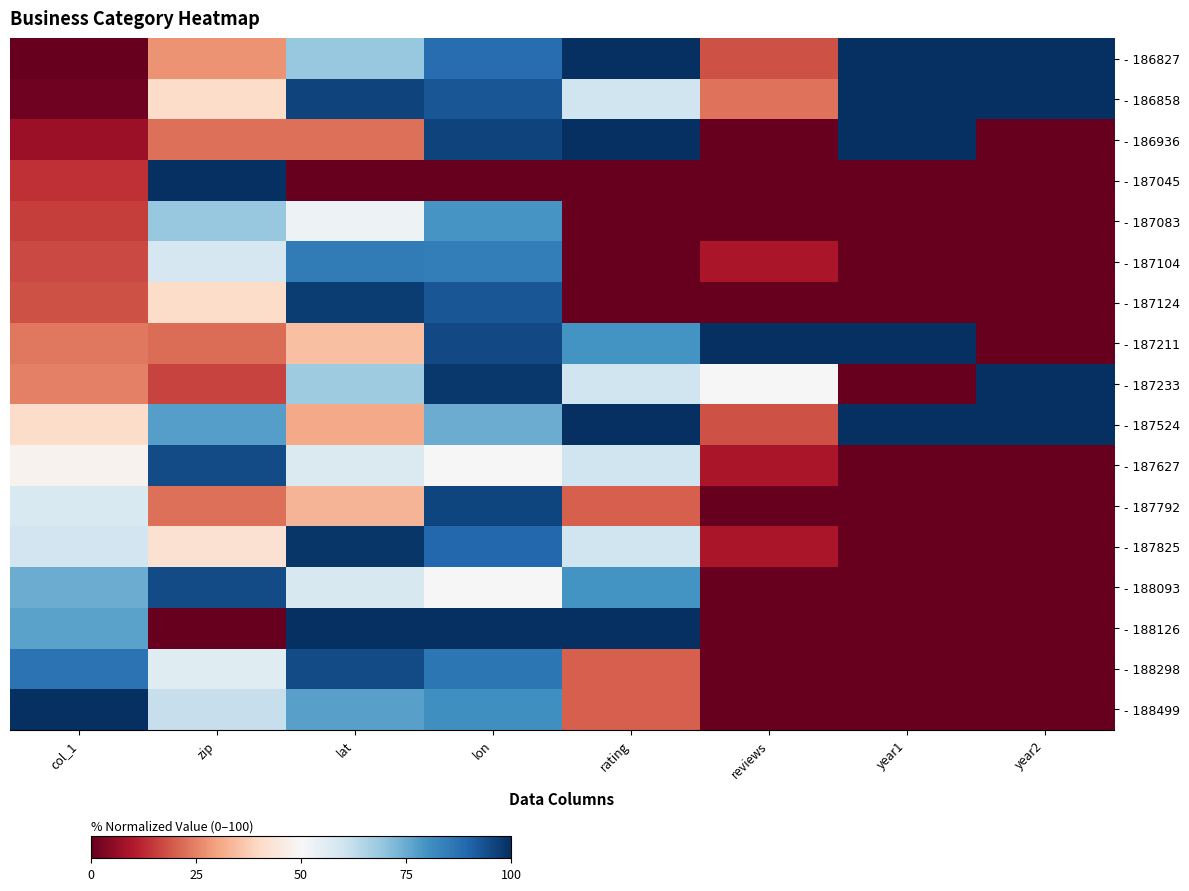

Reading left to right, transcribe all the data shown in this chart.

- 186827: col_1=0.0	zip=27.6	lat=68.8	lon=88.2	rating=100.0	reviews=18.2	year1=99.7	year2=99.9
- 186858: col_1=1.6	zip=40.9	lat=96.2	lon=92.8	rating=60.0	reviews=22.7	year1=100.0	year2=100.0
- 186936: col_1=7.3	zip=22.6	lat=22.3	lon=96.4	rating=100.0	reviews=0.0	year1=99.7	year2=0.0
- 187045: col_1=13.6	zip=100.0	lat=0.0	lon=0.0	rating=0.0	reviews=0.0	year1=0.0	year2=0.0
- 187083: col_1=15.6	zip=68.8	lat=52.5	lon=79.5	rating=0.0	reviews=0.0	year1=0.0	year2=0.0
- 187104: col_1=16.8	zip=58.6	lat=85.1	lon=84.6	rating=0.0	reviews=9.1	year1=0.0	year2=0.0
- 187124: col_1=18.1	zip=40.8	lat=97.5	lon=92.8	rating=0.0	reviews=0.0	year1=0.0	year2=0.0
- 187211: col_1=23.7	zip=22.2	lat=35.0	lon=95.1	rating=80.0	reviews=100.0	year1=99.8	year2=0.0
- 187233: col_1=24.8	zip=16.0	lat=67.9	lon=98.1	rating=60.0	reviews=50.0	year1=0.0	year2=99.9
- 187524: col_1=40.8	zip=77.7	lat=31.1	lon=74.8	rating=100.0	reviews=18.2	year1=99.7	year2=99.9
- 187627: col_1=48.1	zip=94.9	lat=57.3	lon=49.7	rating=60.0	reviews=9.1	year1=0.0	year2=0.0
- 187792: col_1=57.5	zip=22.4	lat=33.0	lon=96.0	rating=20.0	reviews=0.0	year1=0.0	year2=0.0
- 187825: col_1=59.5	zip=42.4	lat=98.8	lon=89.4	rating=60.0	reviews=9.1	year1=0.0	year2=0.0
- 188093: col_1=74.8	zip=94.9	lat=58.2	lon=50.0	rating=80.0	reviews=0.0	year1=0.0	year2=0.0
- 188126: col_1=76.6	zip=0.0	lat=100.0	lon=100.0	rating=100.0	reviews=0.0	year1=0.0	year2=0.0
- 188298: col_1=87.1	zip=55.9	lat=94.6	lon=86.3	rating=20.0	reviews=0.0	year1=0.0	year2=0.0
- 188499: col_1=100.0	zip=61.4	lat=77.3	lon=80.7	rating=20.0	reviews=0.0	year1=0.0	year2=0.0